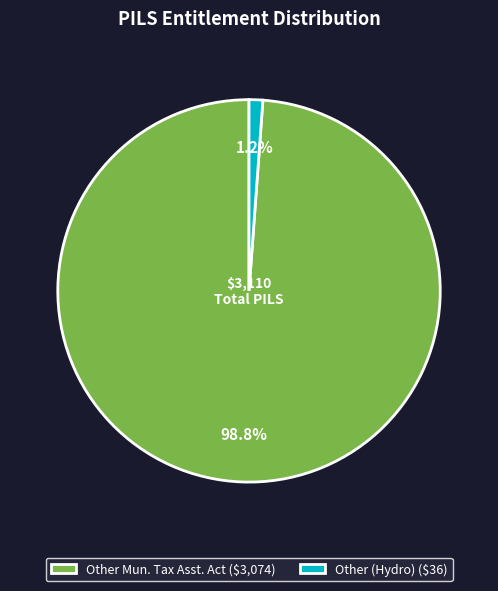

Which slice is the smallest?

Other (Hydro) ($36)